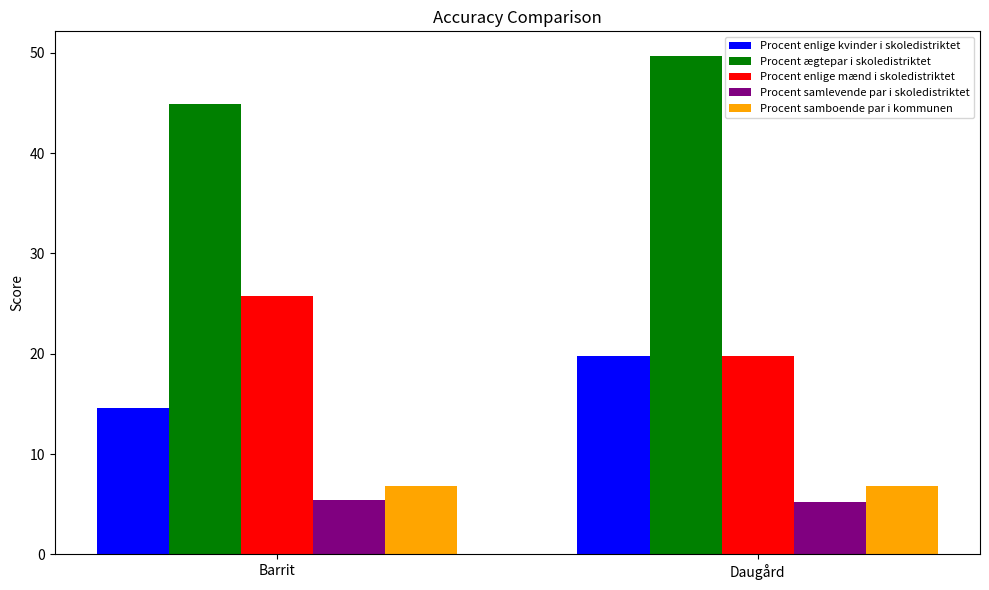

Read the Procent enlige kvinder i skoledistriktet value at Barrit.

14.6